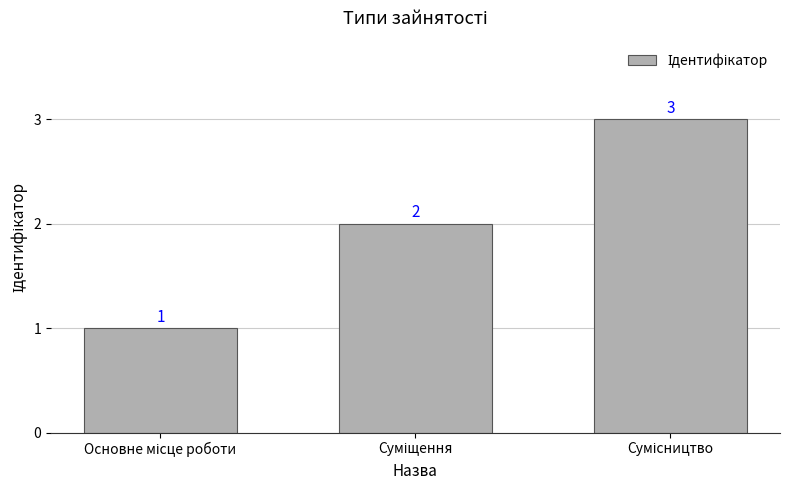

Reading left to right, transcribe all the data shown in this chart.

1	2	3